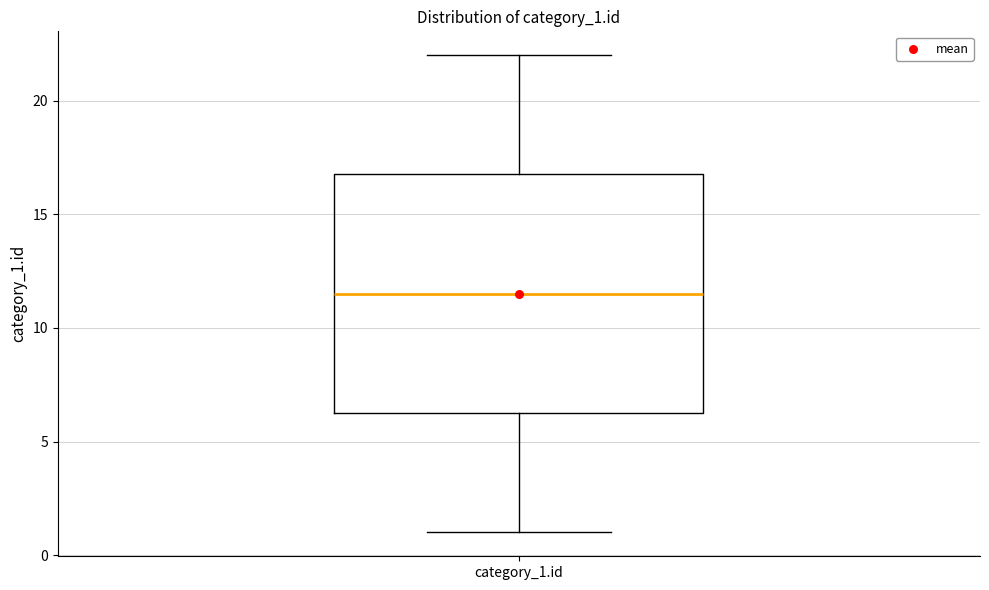

Read this box plot against the y-axis: the position of the median line, the range covered by the box, and the ends of both whiskers. The values are not printed on the chart, so give them approximately, as read against the axis.

median 11.5, box 6.5 to 17.0, whiskers 1.0 to 22.0